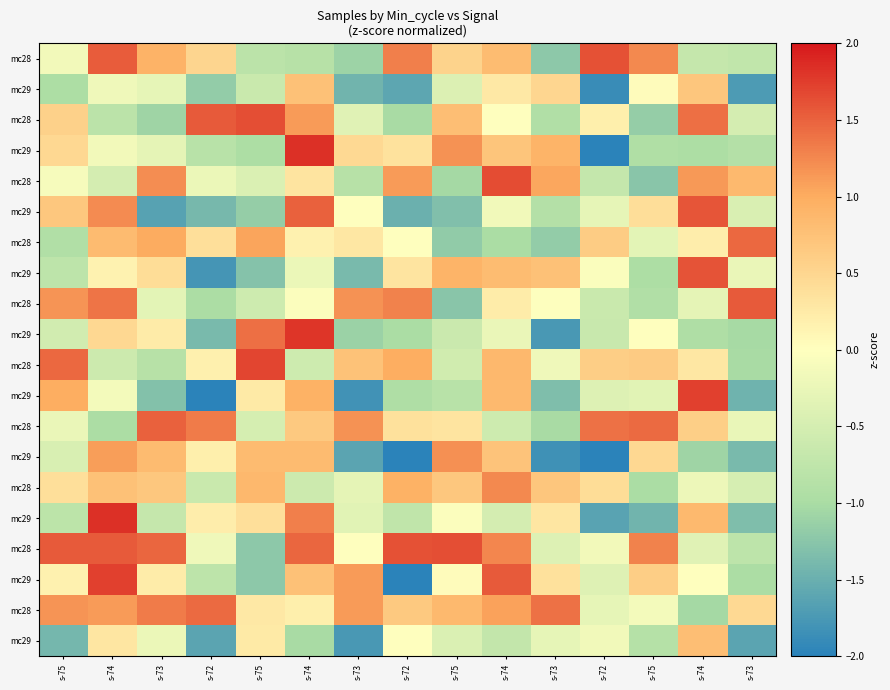

At how many categories does at least one series exceed -1?

15